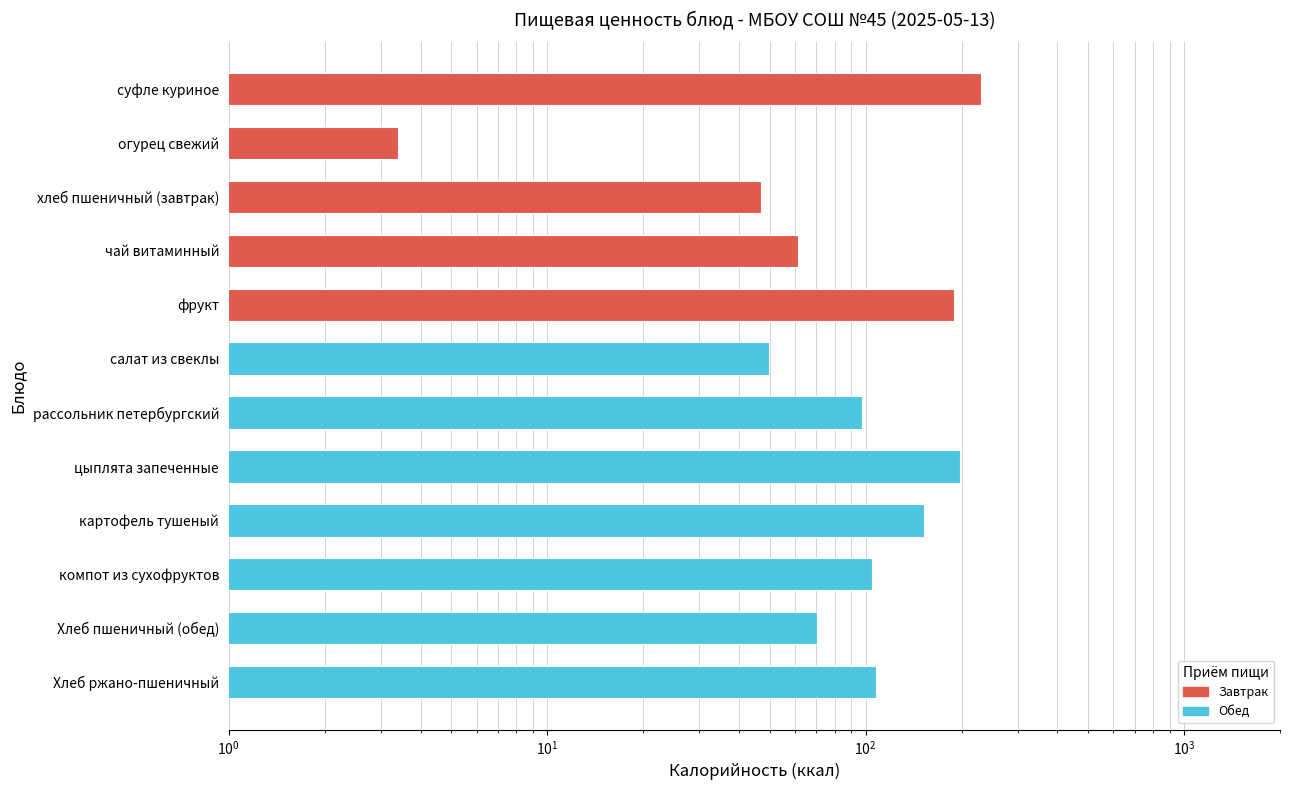

How many series are shown in this chart?

1